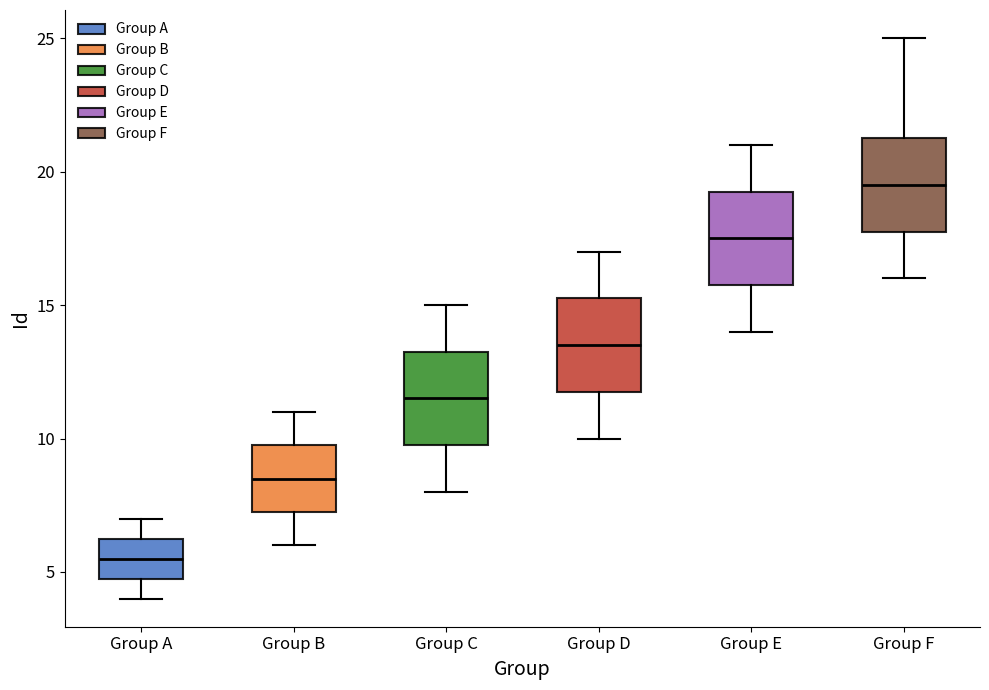

Reading left to right, transcribe this box plot: for each box, give where its median line is, the range the box spans, and where its two whiskers end, as read against the y-axis. The values are not printed on the chart, so give them approximately, as read against the axis.

Group A: median 5.5, box 5.0 to 6.5, whiskers 4.0 to 7.0
Group B: median 8.5, box 7.5 to 10.0, whiskers 6.0 to 11.0
Group C: median 11.5, box 10.0 to 13.5, whiskers 8.0 to 15.0
Group D: median 13.5, box 12.0 to 15.5, whiskers 10.0 to 17.0
Group E: median 17.5, box 16.0 to 19.5, whiskers 14.0 to 21.0
Group F: median 19.5, box 18.0 to 21.5, whiskers 16.0 to 25.0